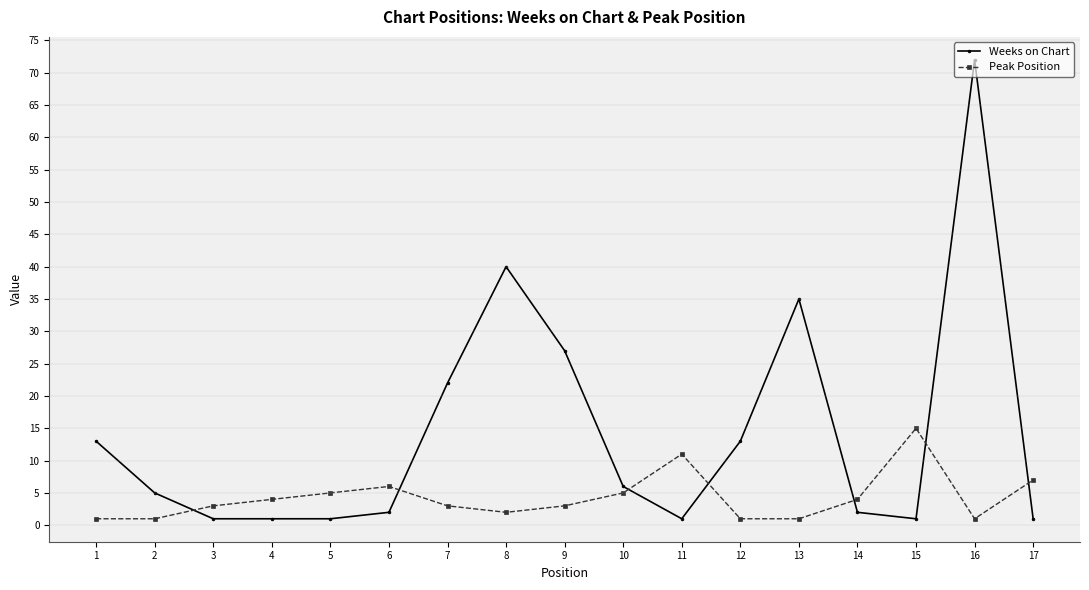

Does the chart have visible grid lines?

No